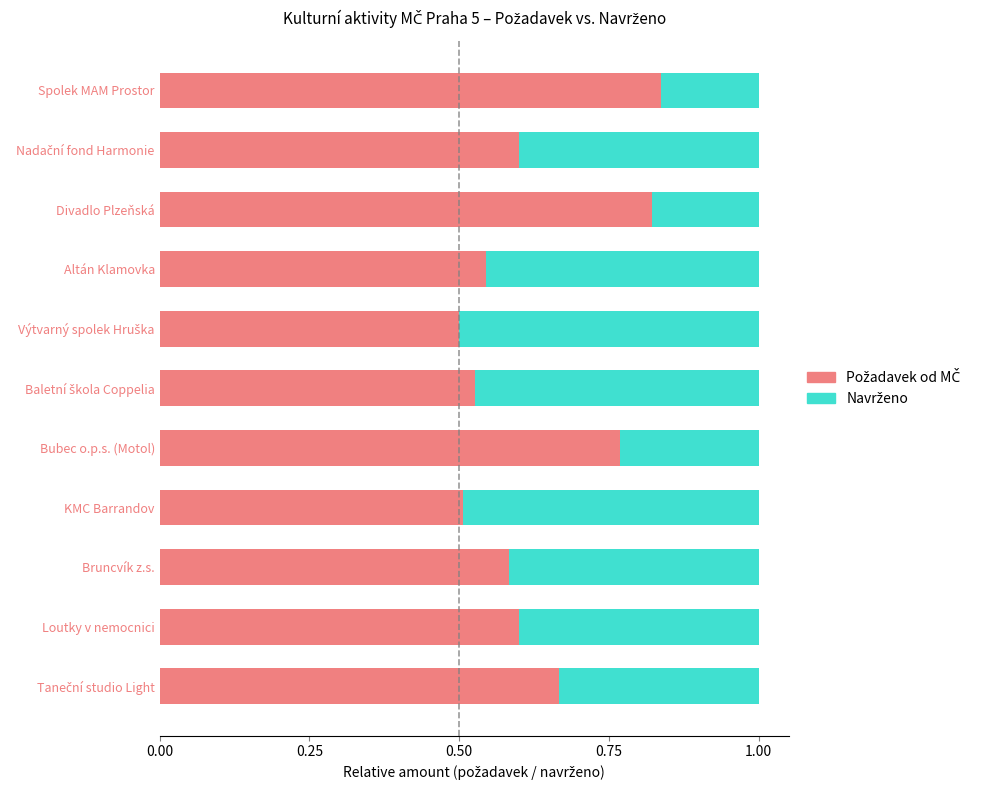

How many series are shown in this chart?

2